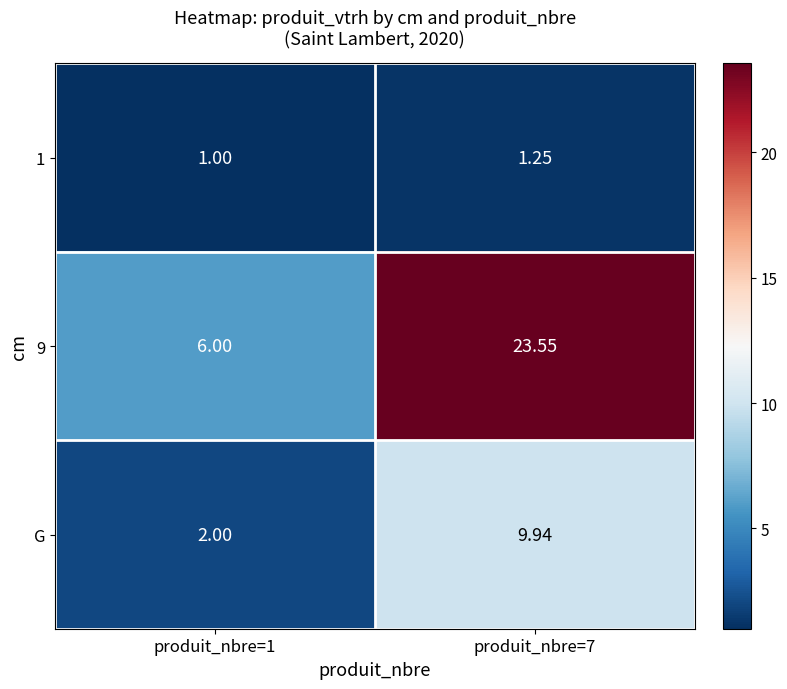

Is the value of 1 at produit_nbre=7 greater than the value of 9 at produit_nbre=7?

No